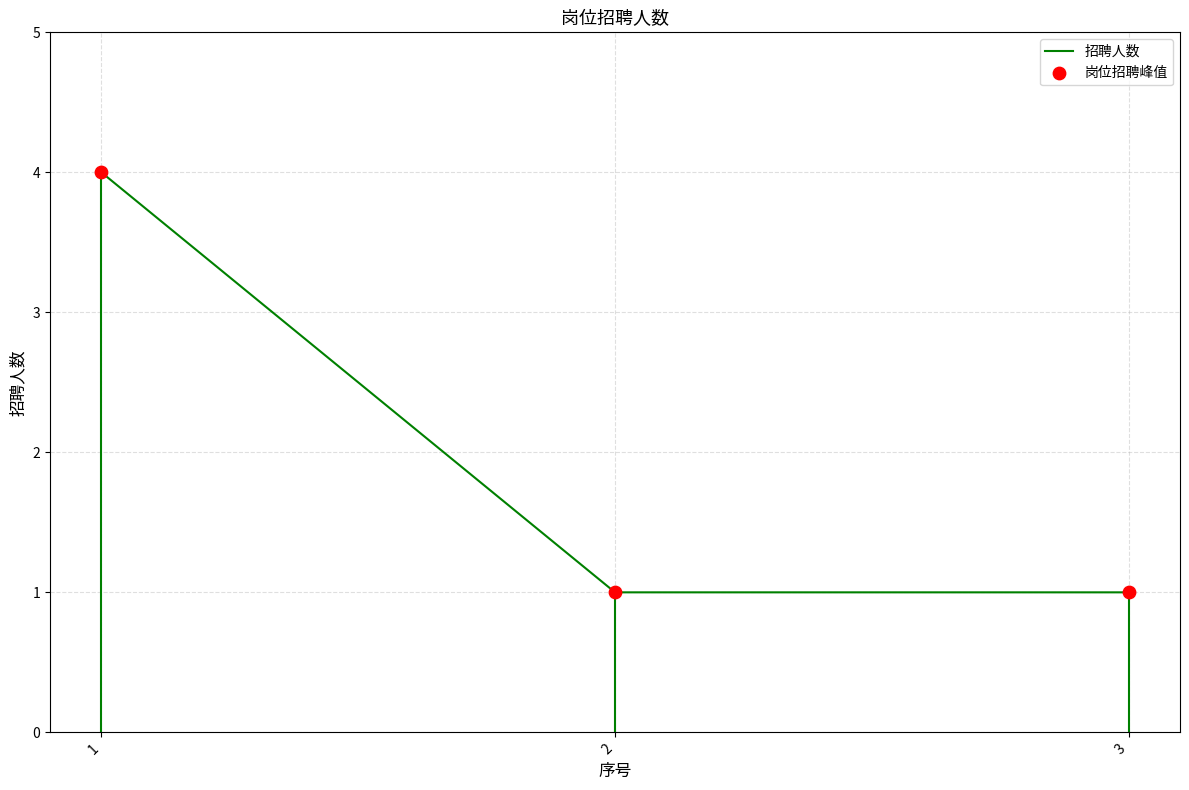

What is the ratio of the value at 2 to the value at 3?

1.0